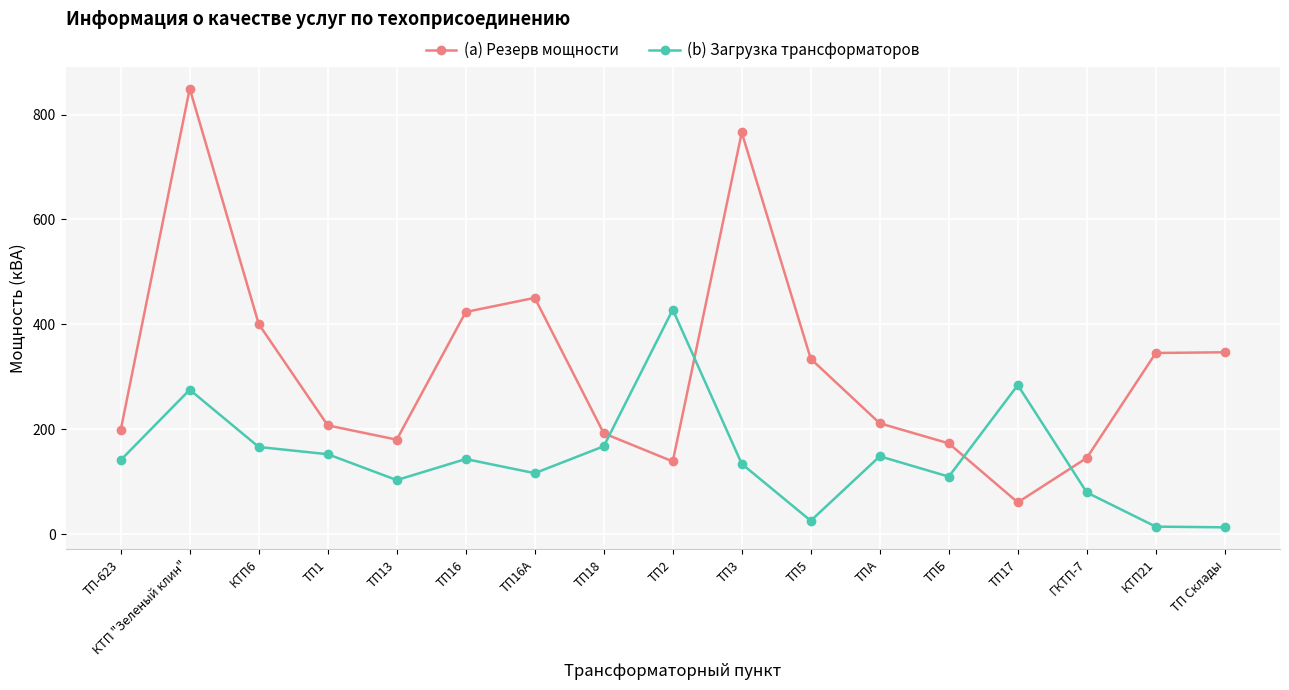

At which label does (a) Резерв мощности reach its minimum?

ТП17